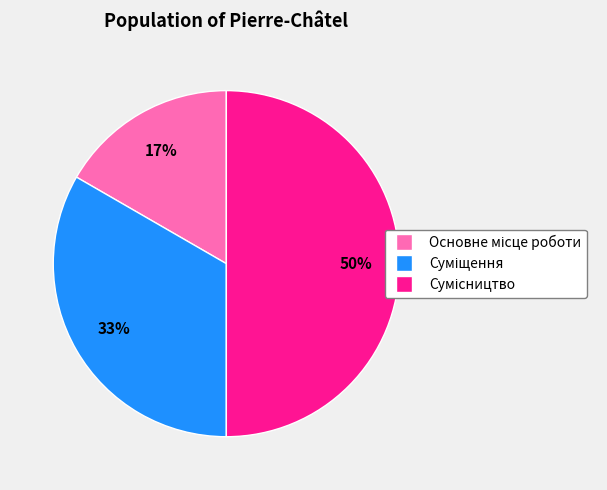

To the nearest percent, what is the average slice percentage?

33%